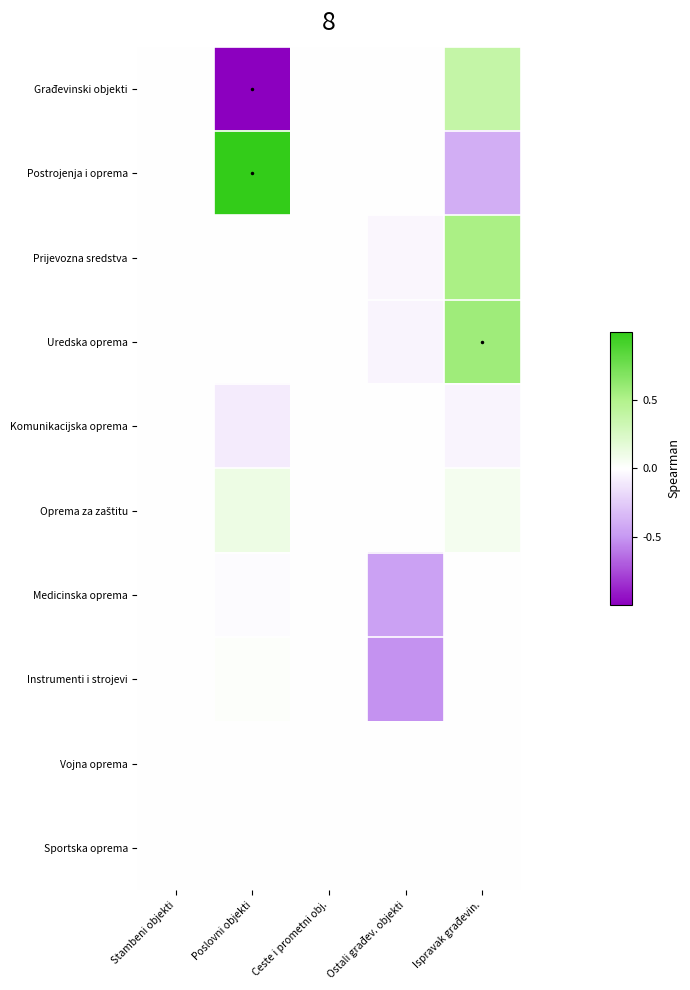

Rank the series by their maximum value, from highest to lowest.

Postrojenja i oprema, Uredska oprema, Prijevozna sredstva, Građevinski objekti, Oprema za zaštitu, Instrumenti i strojevi, Vojna oprema, Komunikacijska oprema, Medicinska oprema, Sportska oprema